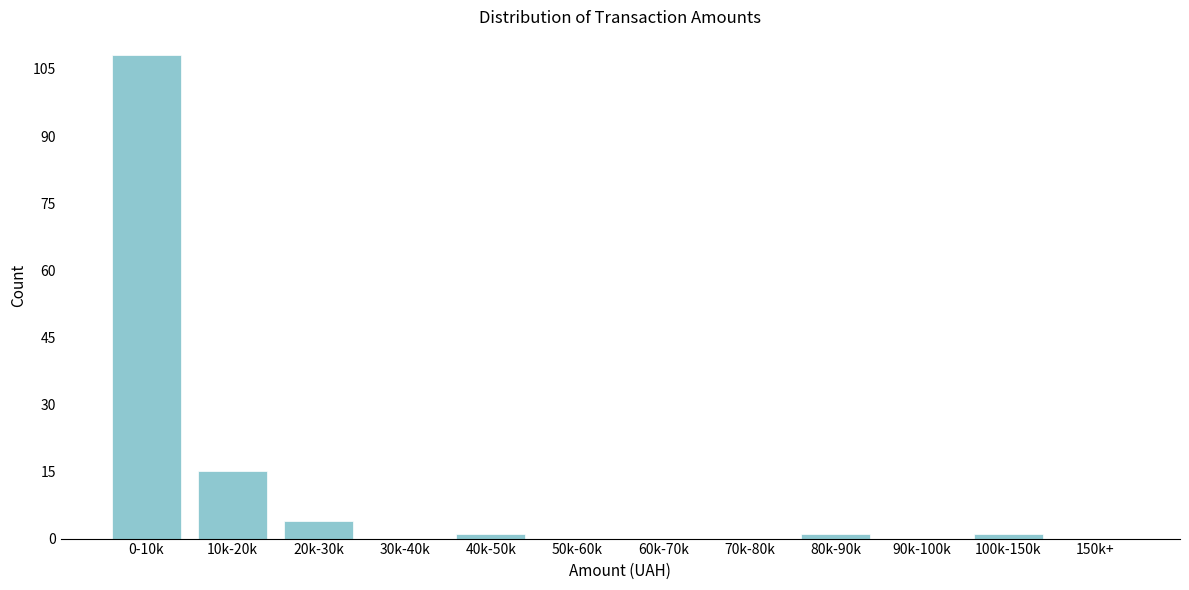

Reading right to left, list all the values displayed in this chart.

150k+=0	100k-150k=1	90k-100k=0	80k-90k=1	70k-80k=0	60k-70k=0	50k-60k=0	40k-50k=1	30k-40k=0	20k-30k=4	10k-20k=15	0-10k=108